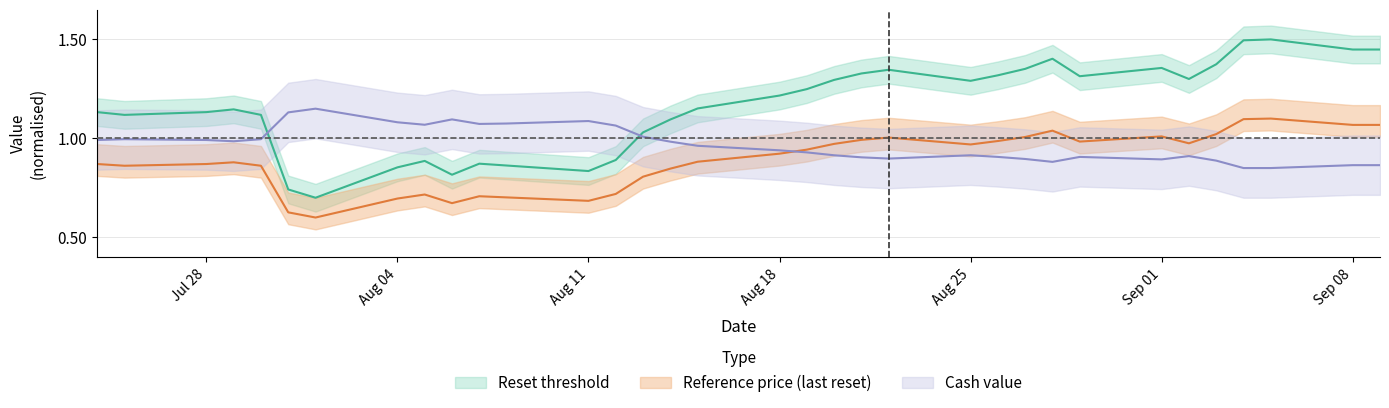

What is the value of the Reference price point at the 21st from the left?

1.0